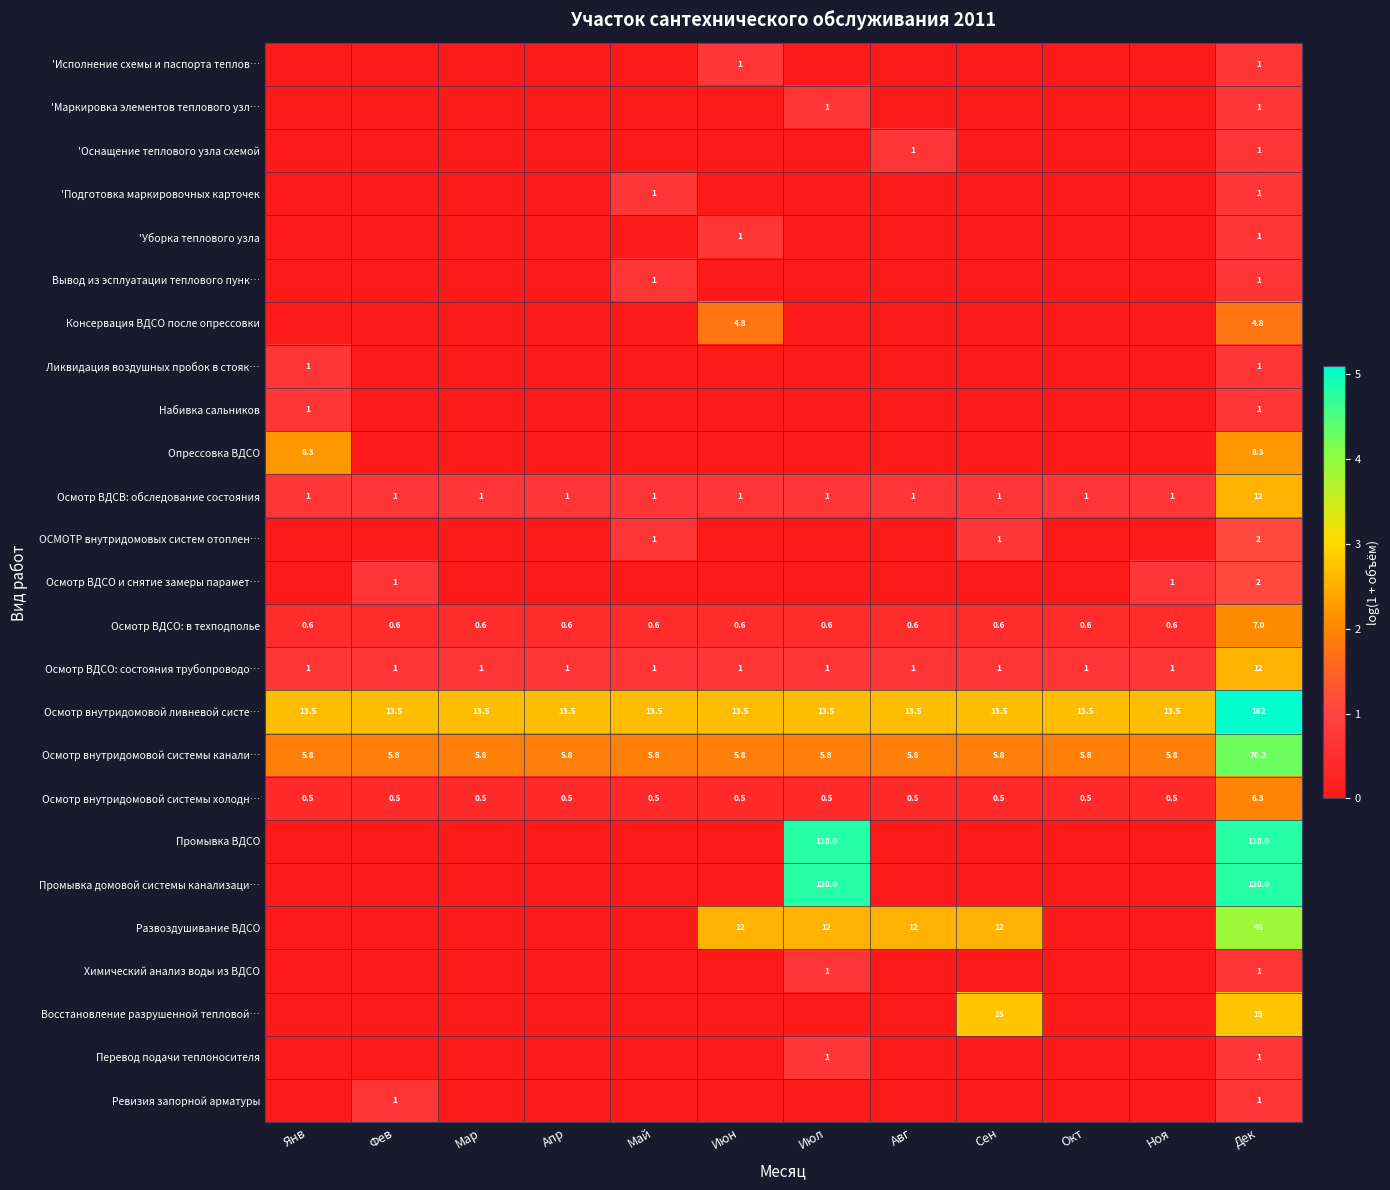

How many data points in Ревизия запорной арматуры are above 0?

2